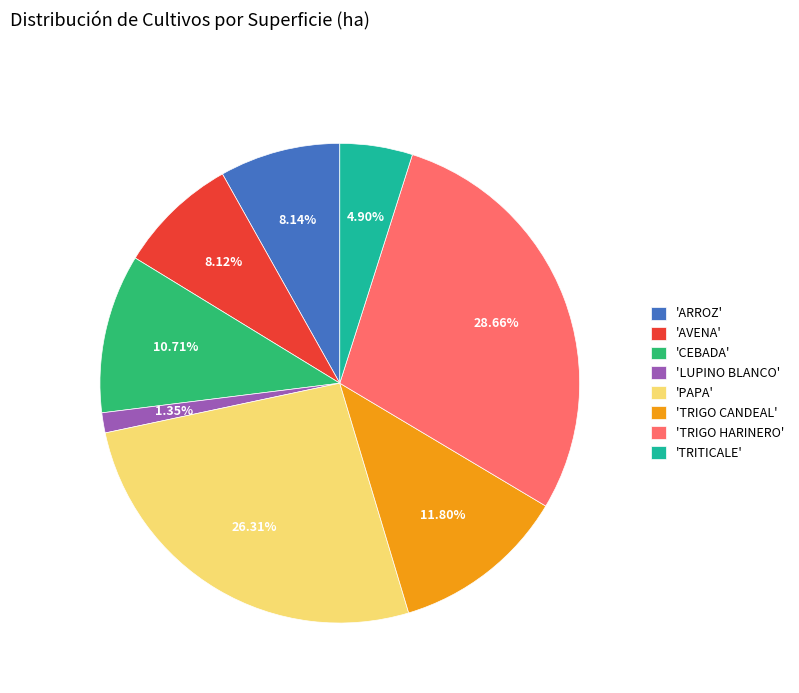

Which slice is the largest?

'TRIGO HARINERO'